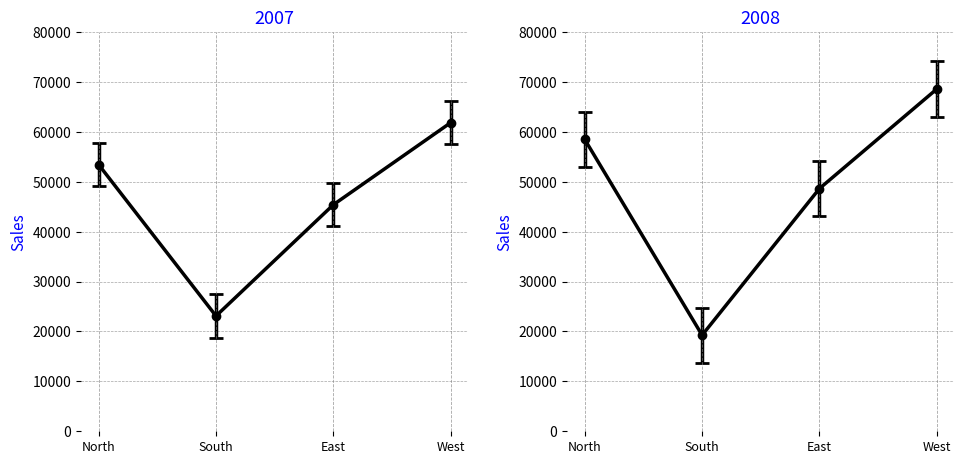

Count the number of data series in this chart.

2